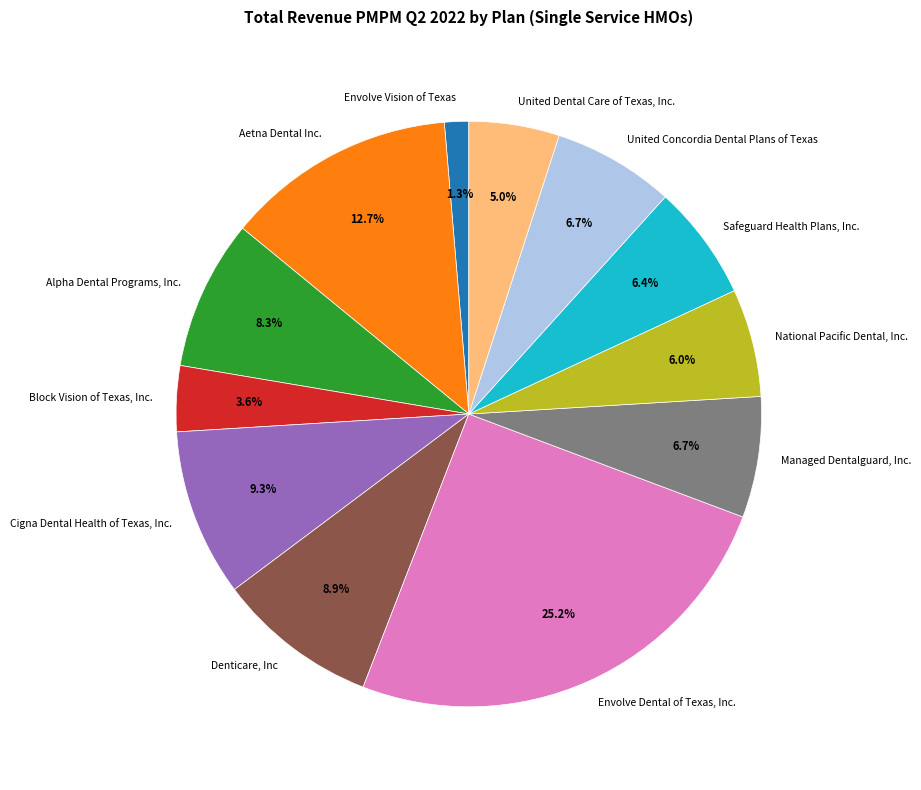

Which category has the biggest portion of the pie?

Envolve Dental of Texas, Inc.